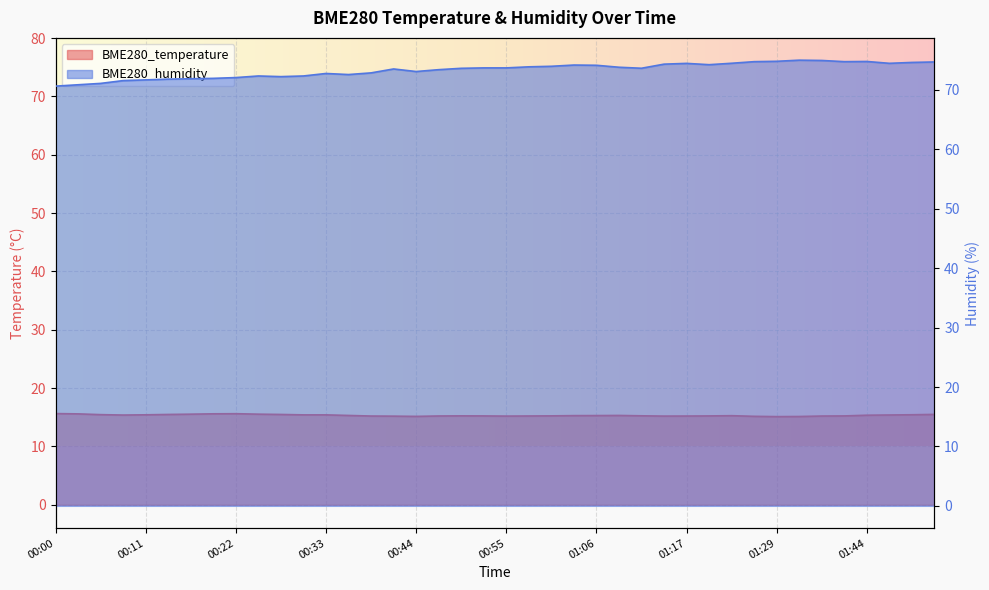

At how many categories does at least one series exceed 70?

40